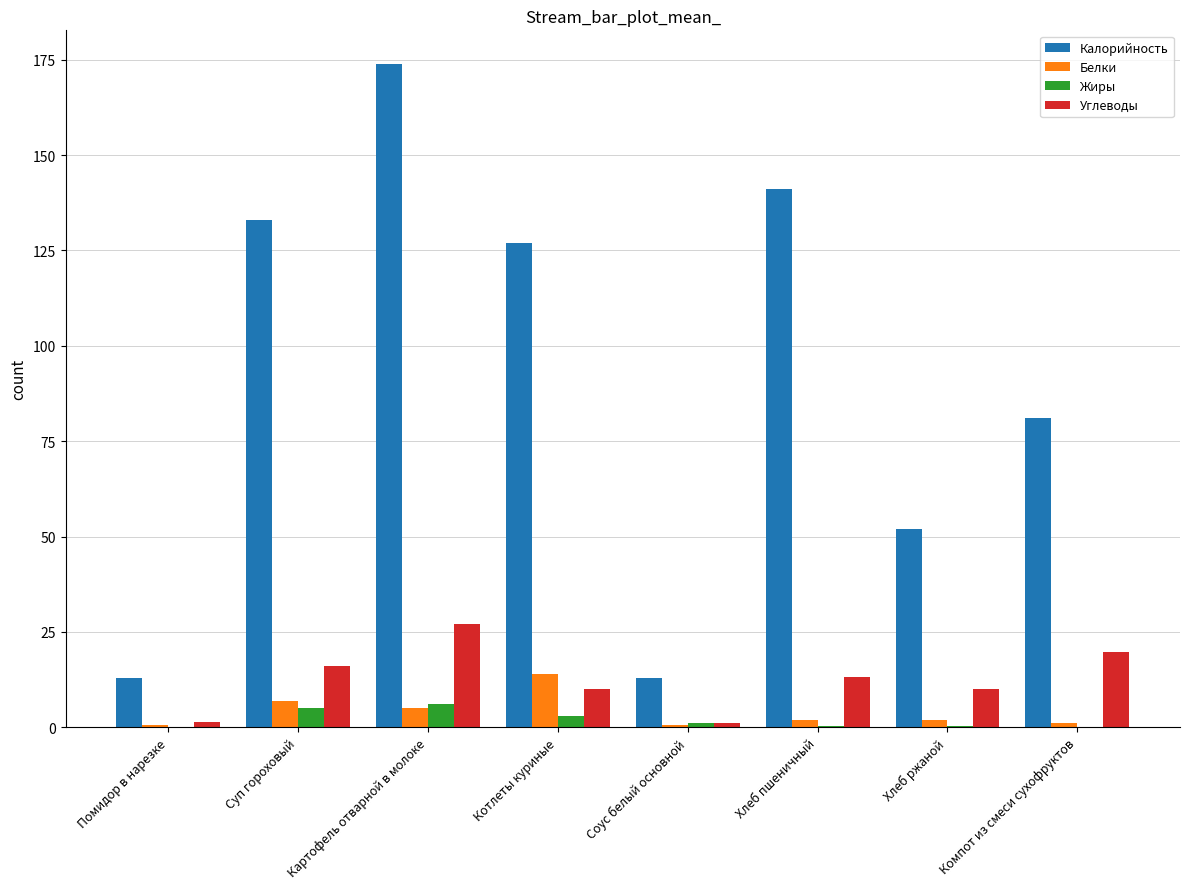

What is the sum of all Белки values?

32.1